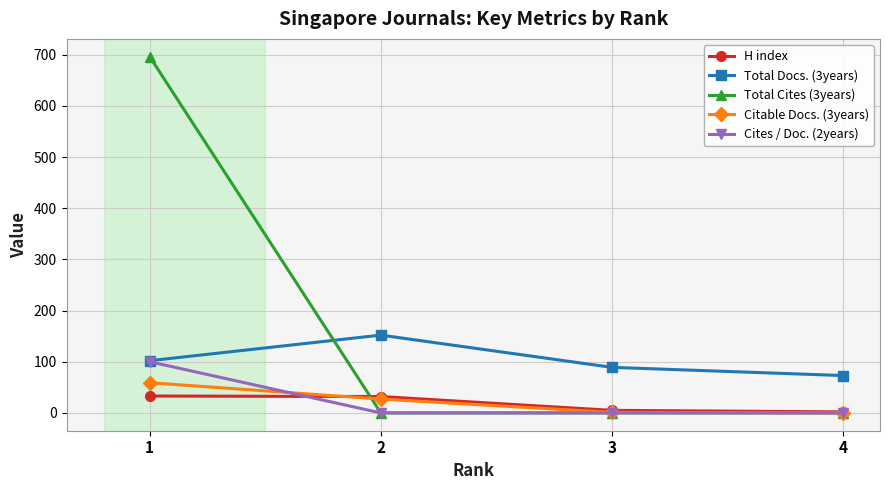

How many distinct data groups are displayed?

5